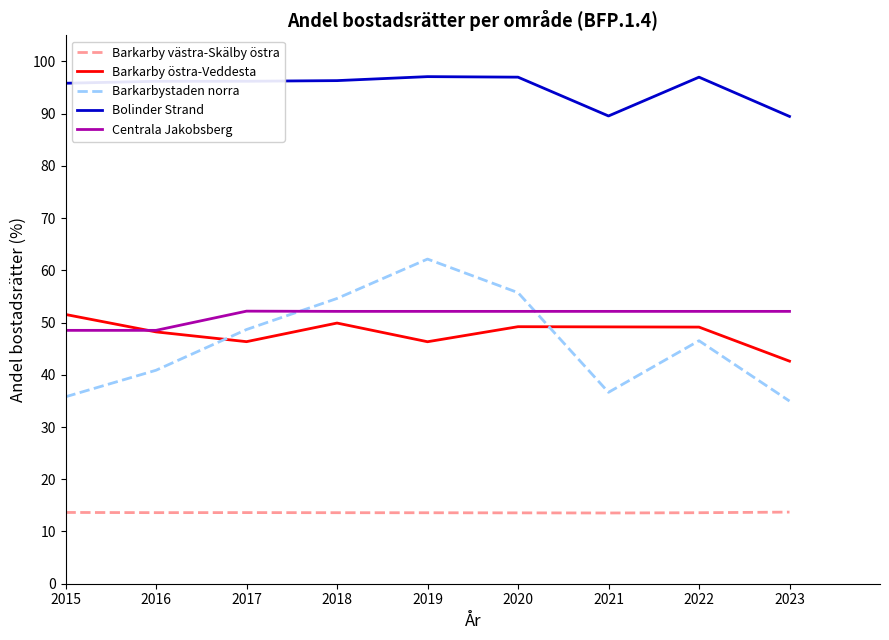

Count the number of data series in this chart.

5